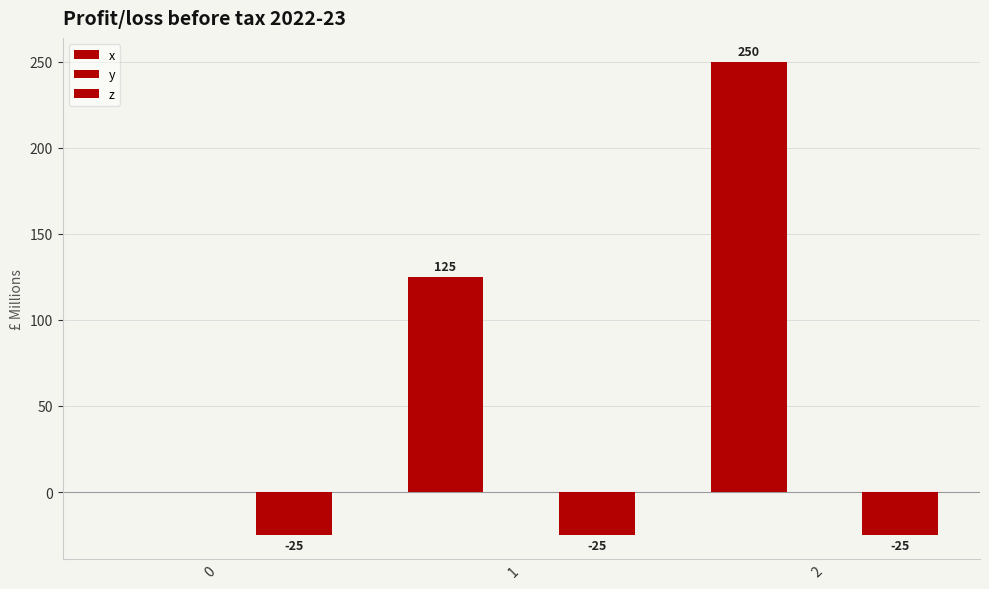

The value of z at 1 is -25. True or false?

True